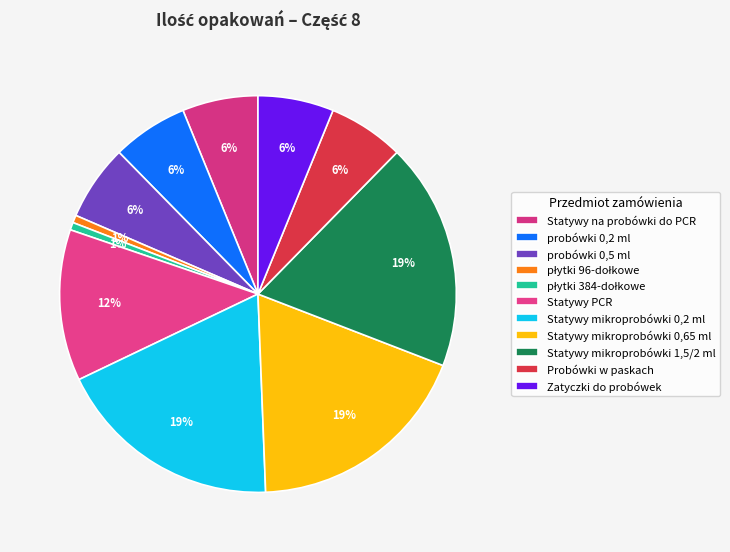

Between Zatyczki do probówek and Statywy mikroprobówki 0,65 ml, which is larger?

Statywy mikroprobówki 0,65 ml